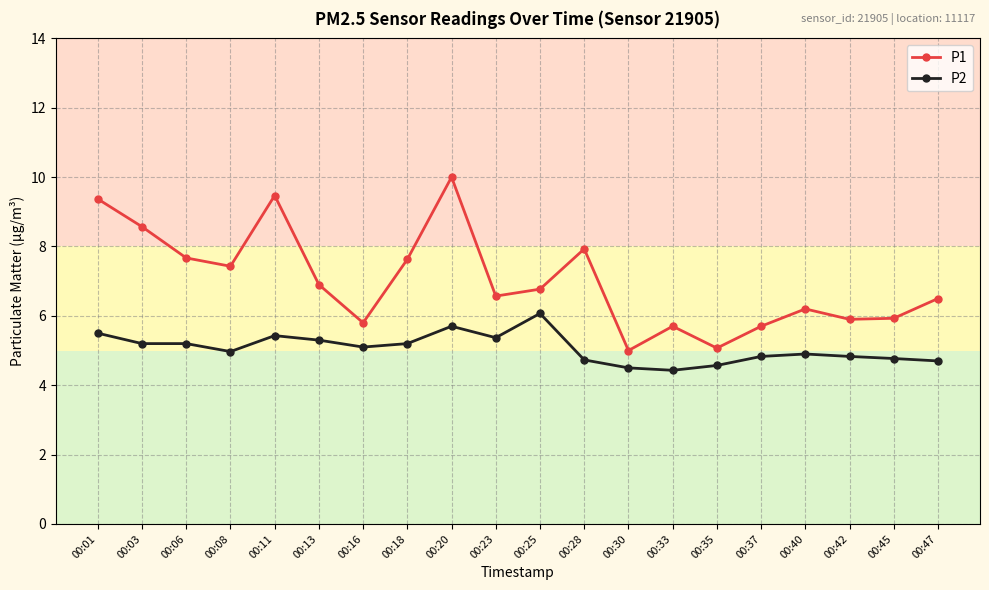

What is the difference between the highest and lowest values at 00:08?

2.5